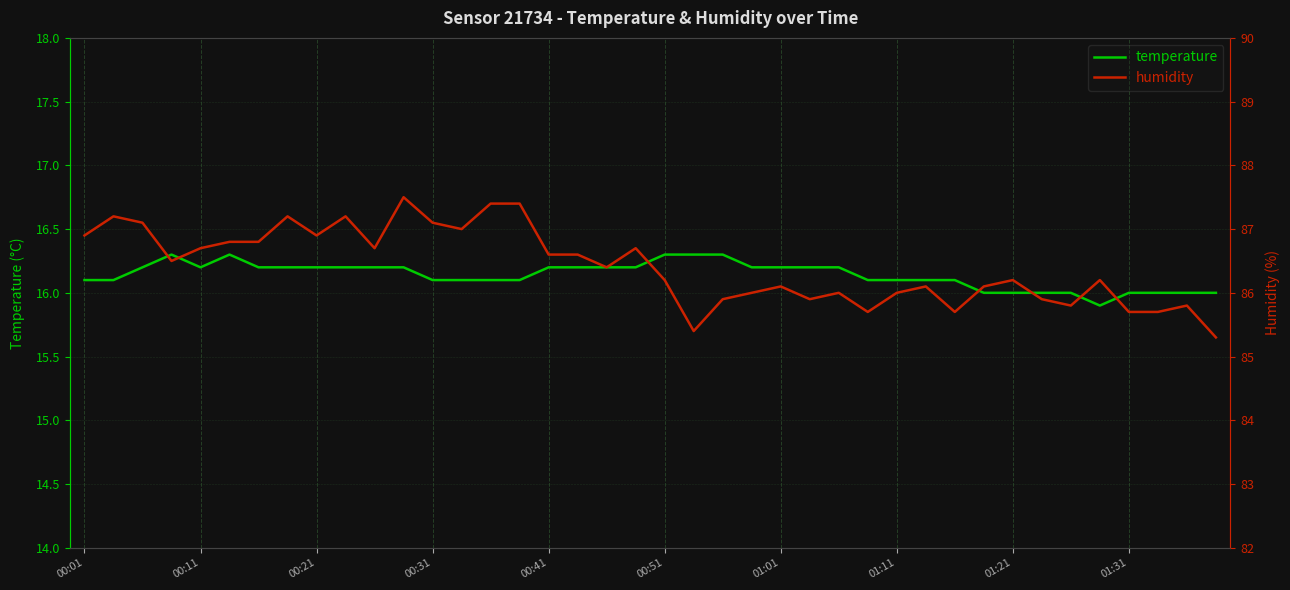

What are all the series names shown in the legend?

temperature, humidity